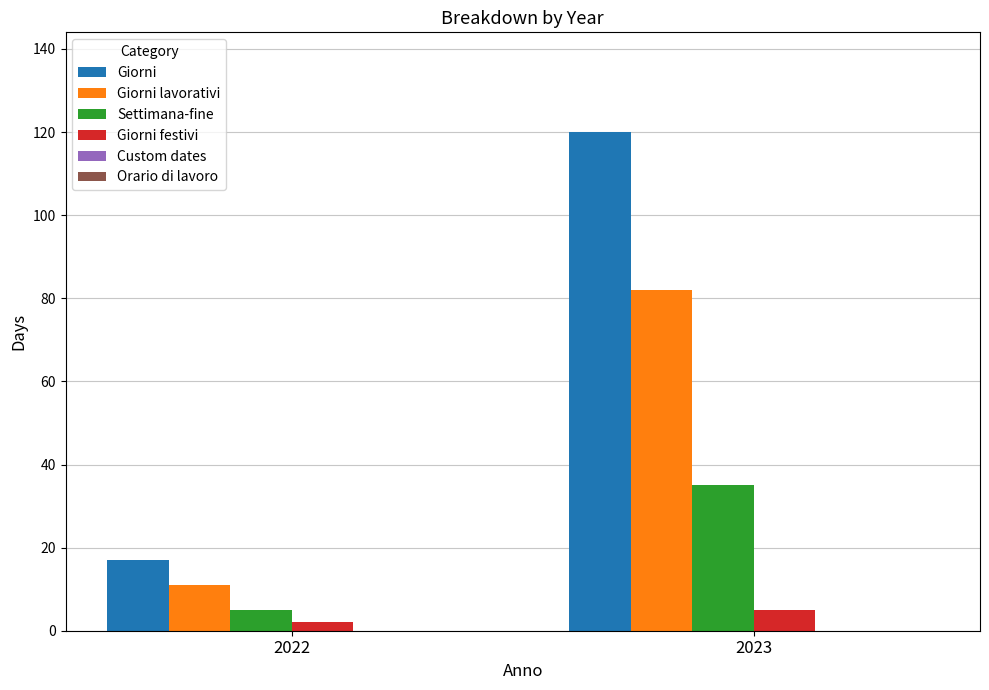

Between 2022 and 2023, which series saw the biggest shift?

Giorni